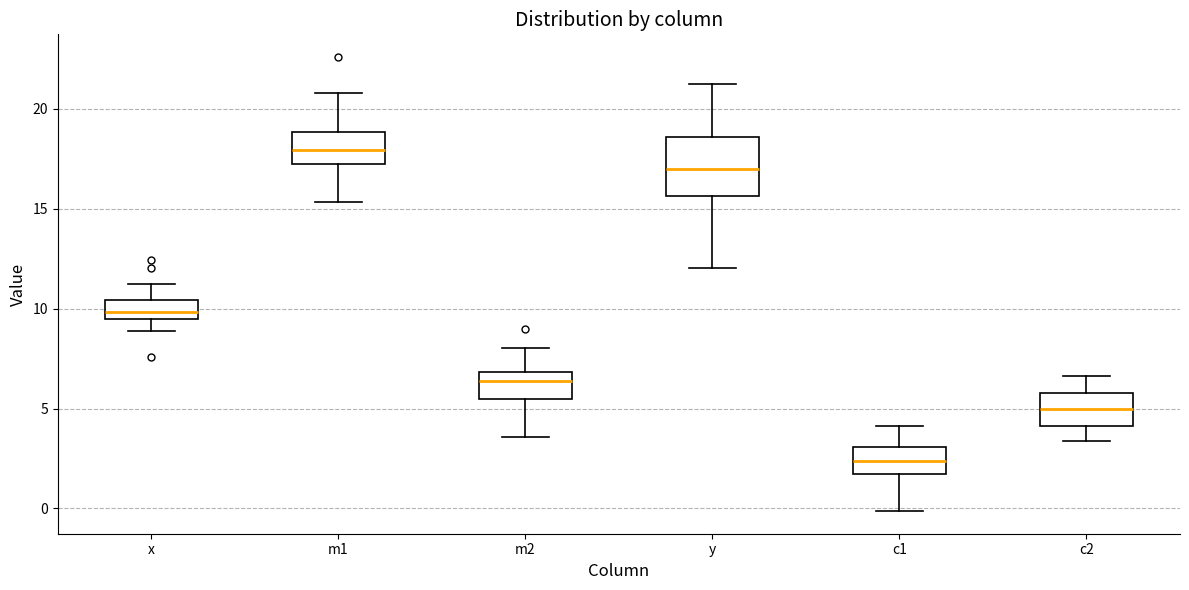

Which box's median line is the lowest?

c1